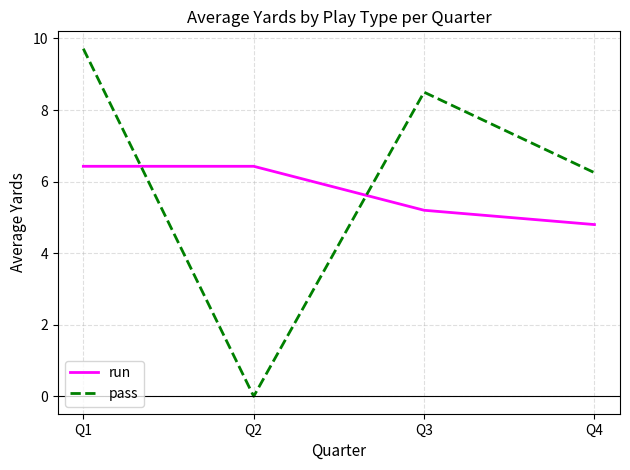

Which series changed the most between Q2 and Q4?

pass